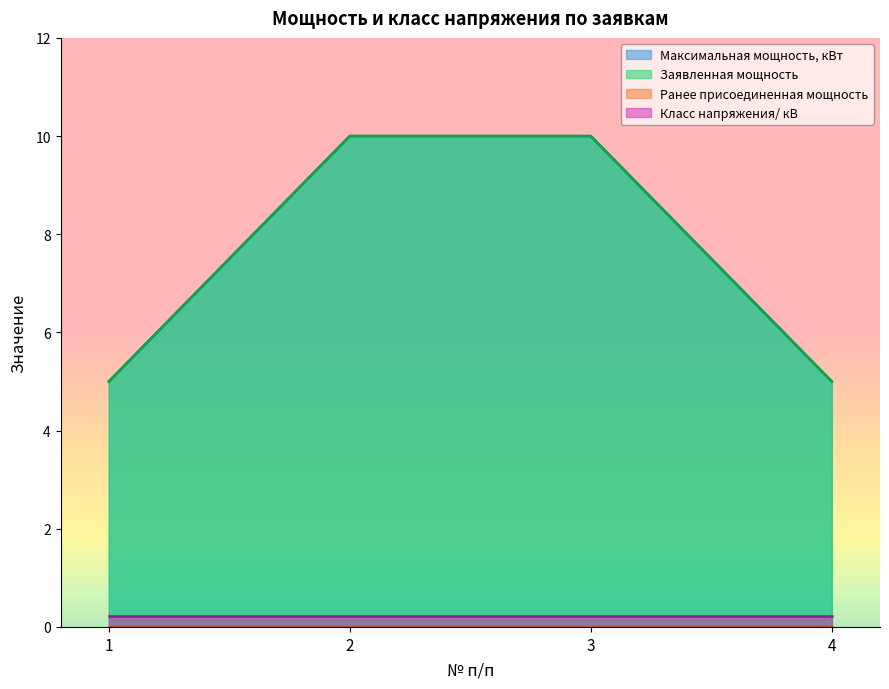

How many data points in Максимальная мощность, кВт are less than 10?

2